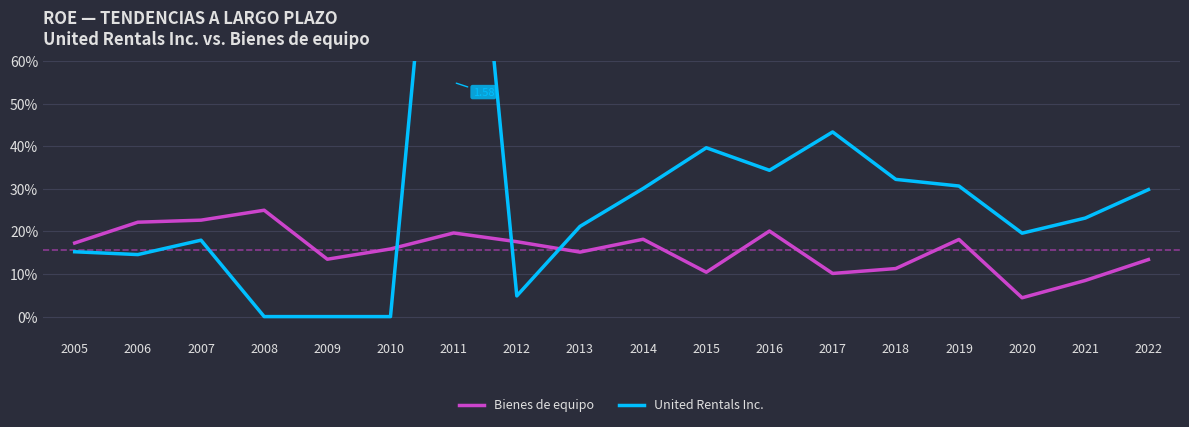

Which category has the highest value across all series?

2011